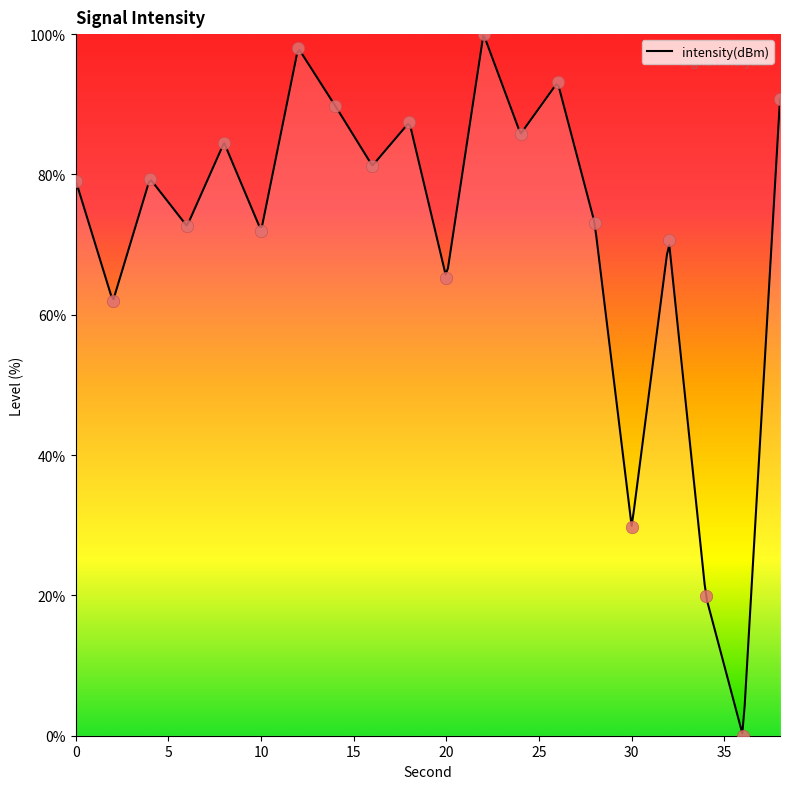

What is the ratio of the value at 12 to the value at 32?

1.4